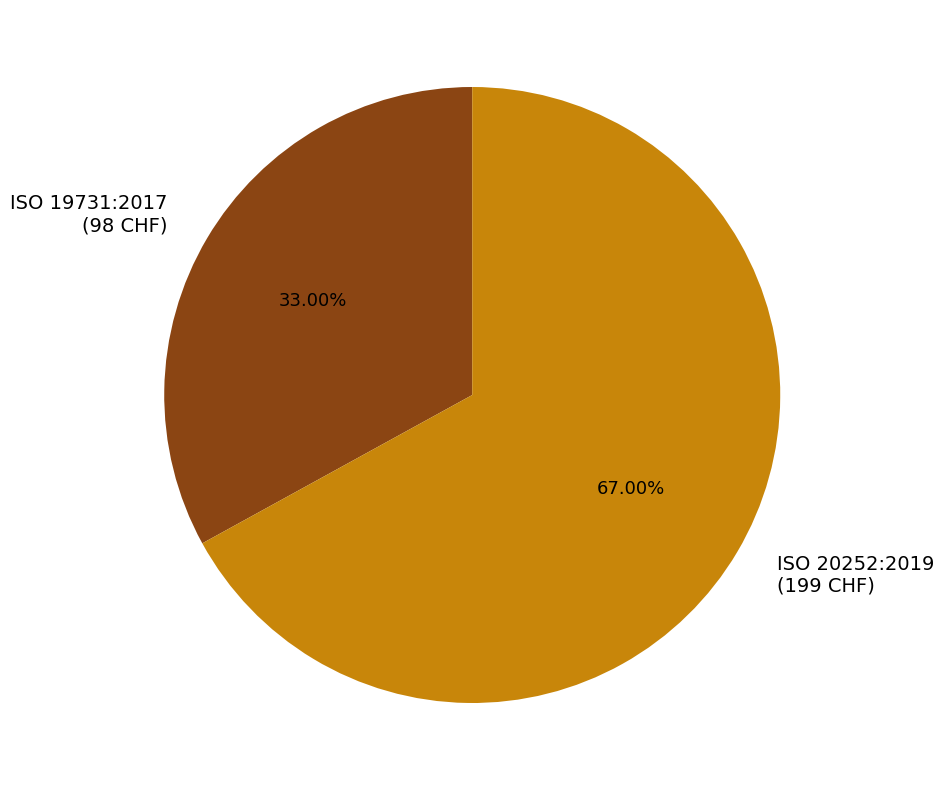

What is the ratio of the value at ISO 19731:2017 (98 CHF) to the value at ISO 20252:2019 (199 CHF)?

0.5